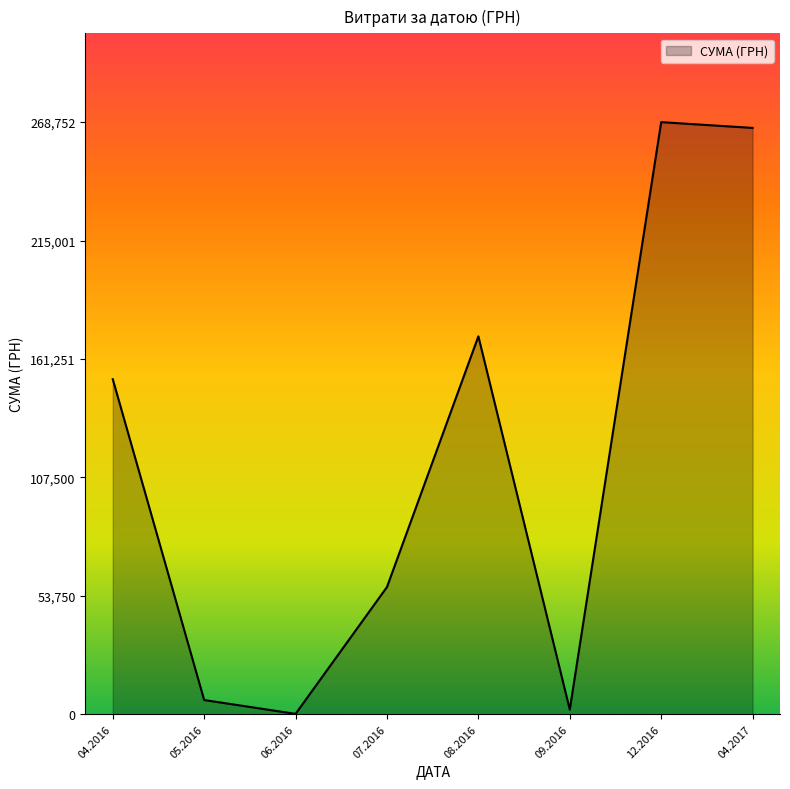

What is the change in value from 08.2016 to 12.2016?

+97221.4